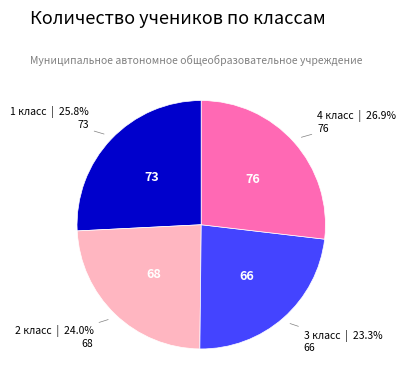

What is the smallest slice in the pie chart?

3 класс